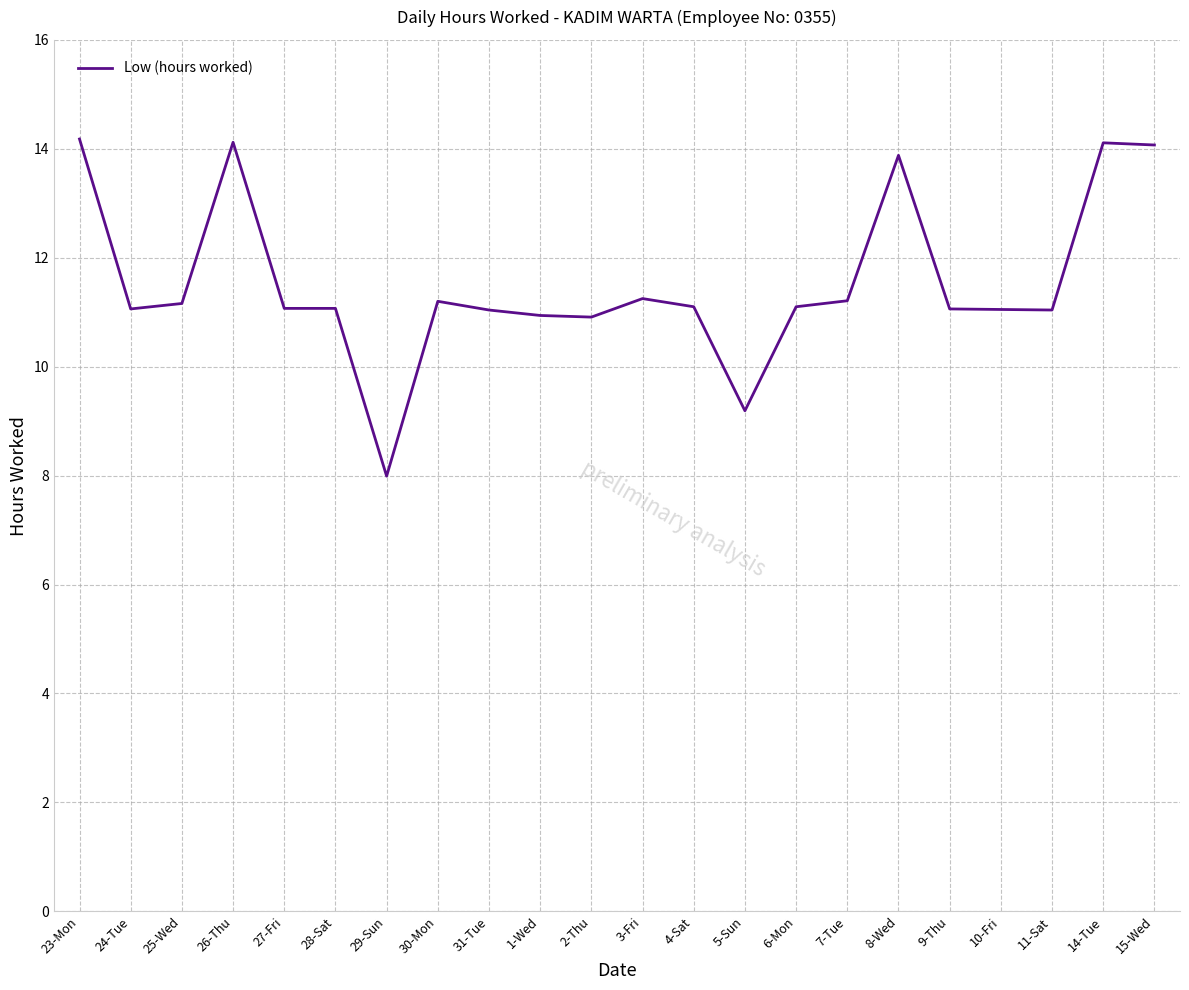

What is the change in value from 26-Thu to 2-Thu?

-3.2